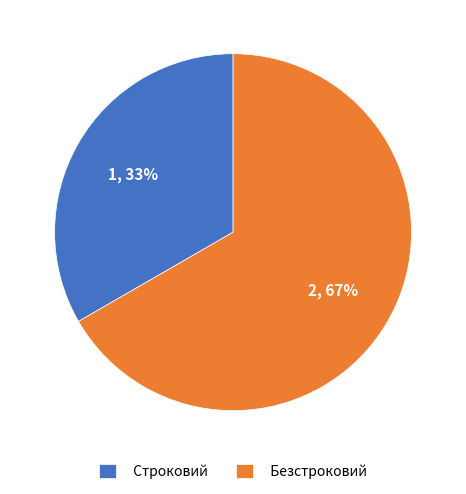

Is the sum of Безстроковий and Строковий greater than half?

Yes